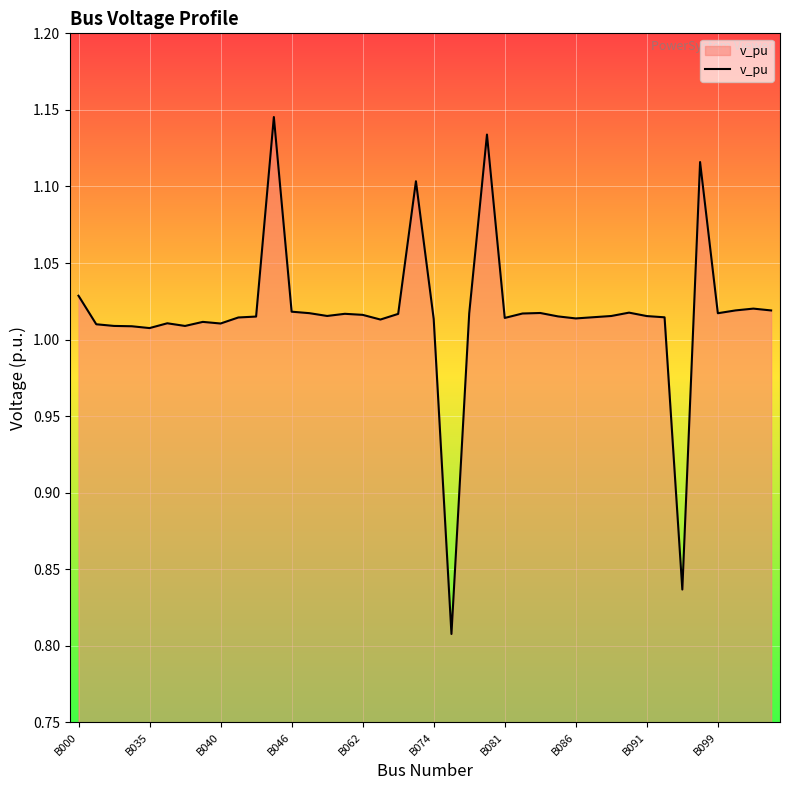

Is this an area chart (filled region under the line)?

Yes